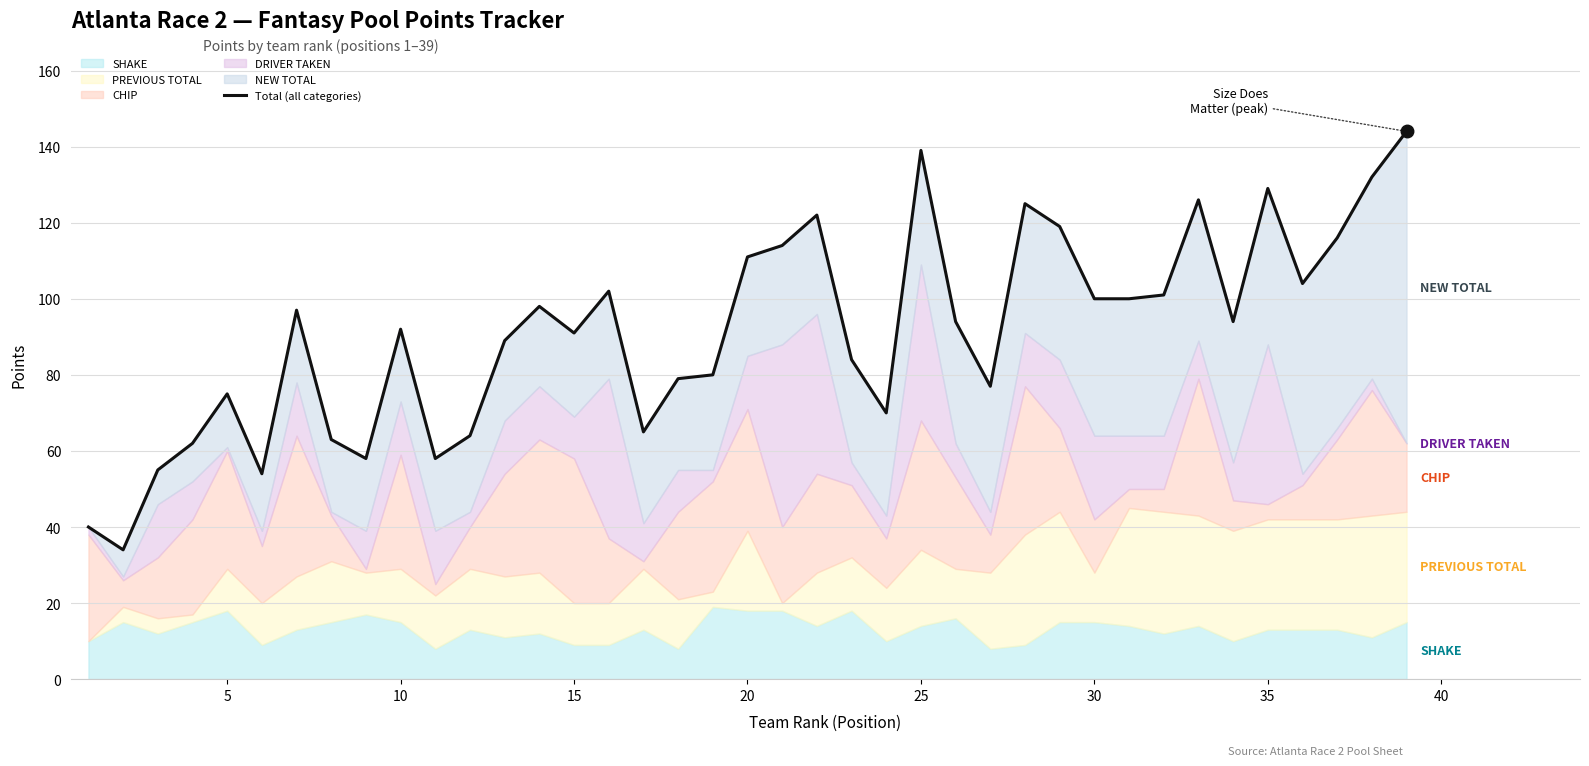

Reading left to right, what are all the values shown in this chart?

40	34	55	62	75	54	97	63	58	92	58	64	89	98	91	102	65	79	80	111	114	122	84	70	139	94	77	125	119	100	100	101	126	94	129	104	116	132	144